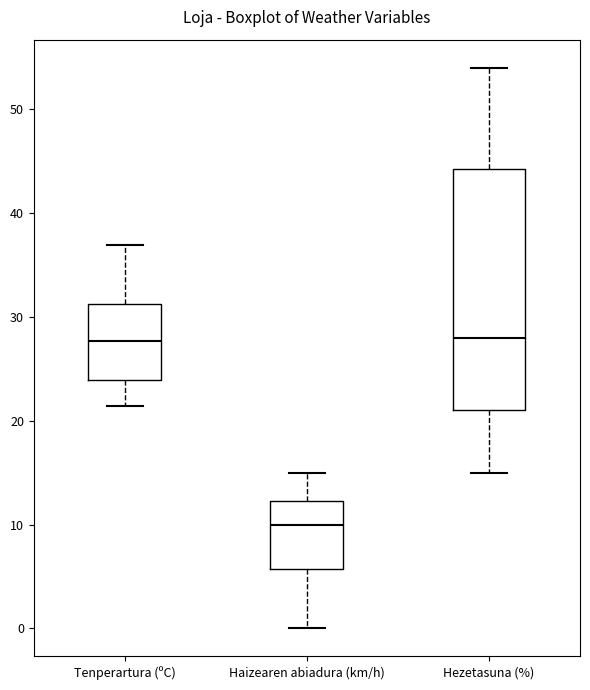

Which box is the tallest, from its lower edge to its upper edge?

Hezetasuna (%)